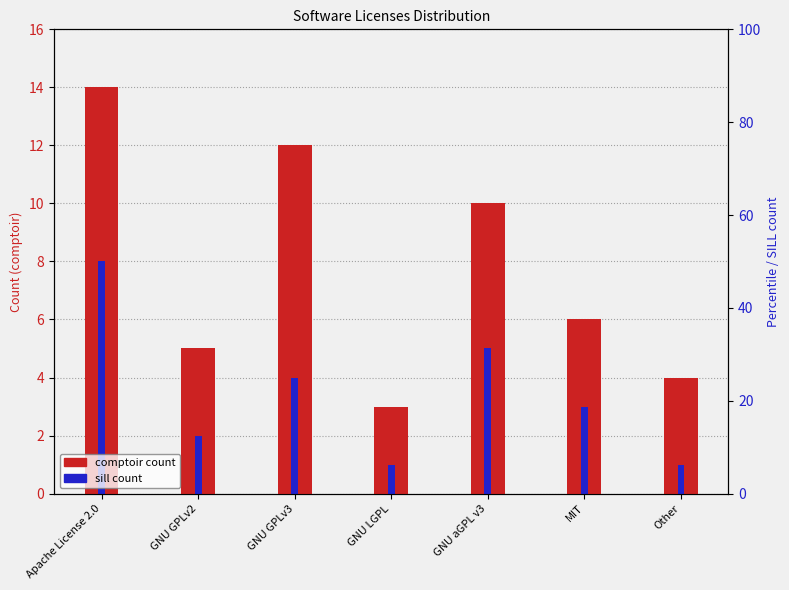

What is the value of the comptoir_count bar at the 1st from the left?

14